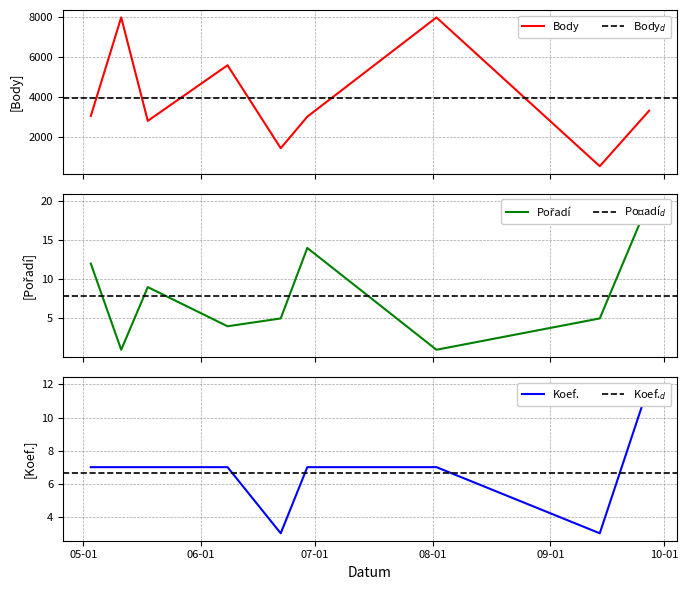

How many data points in Koef. are above 7?

1